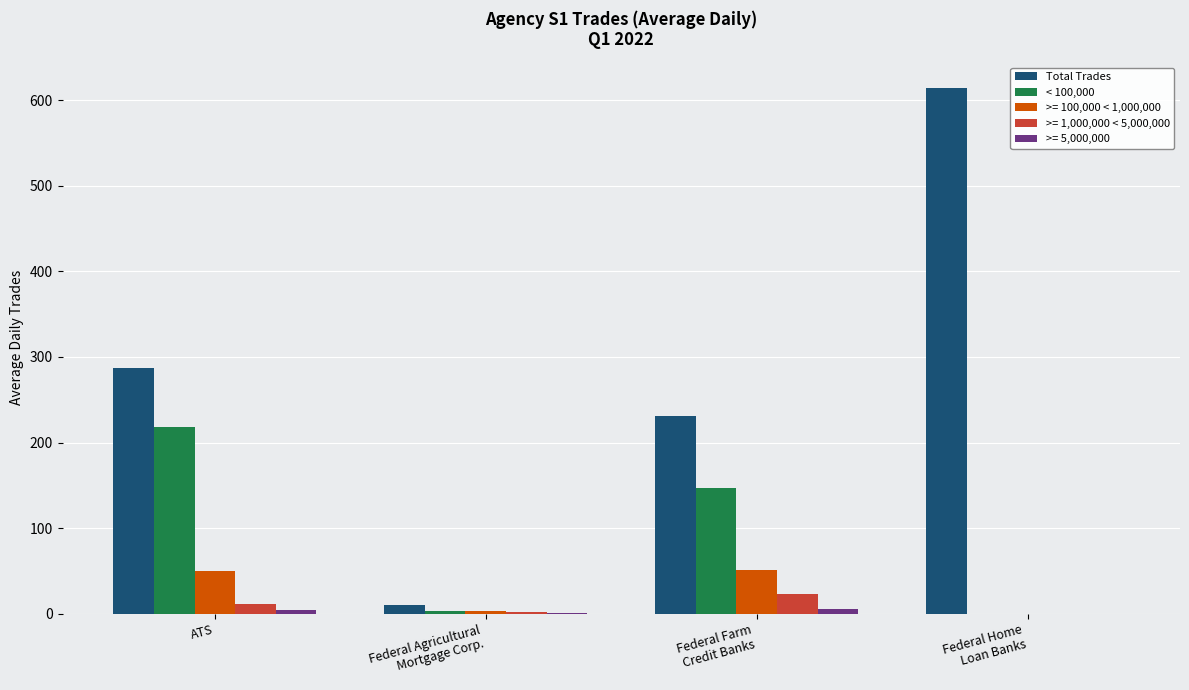

The >= 100,000 < 1,000,000 series shows 50.0 at ATS. True or false?

True